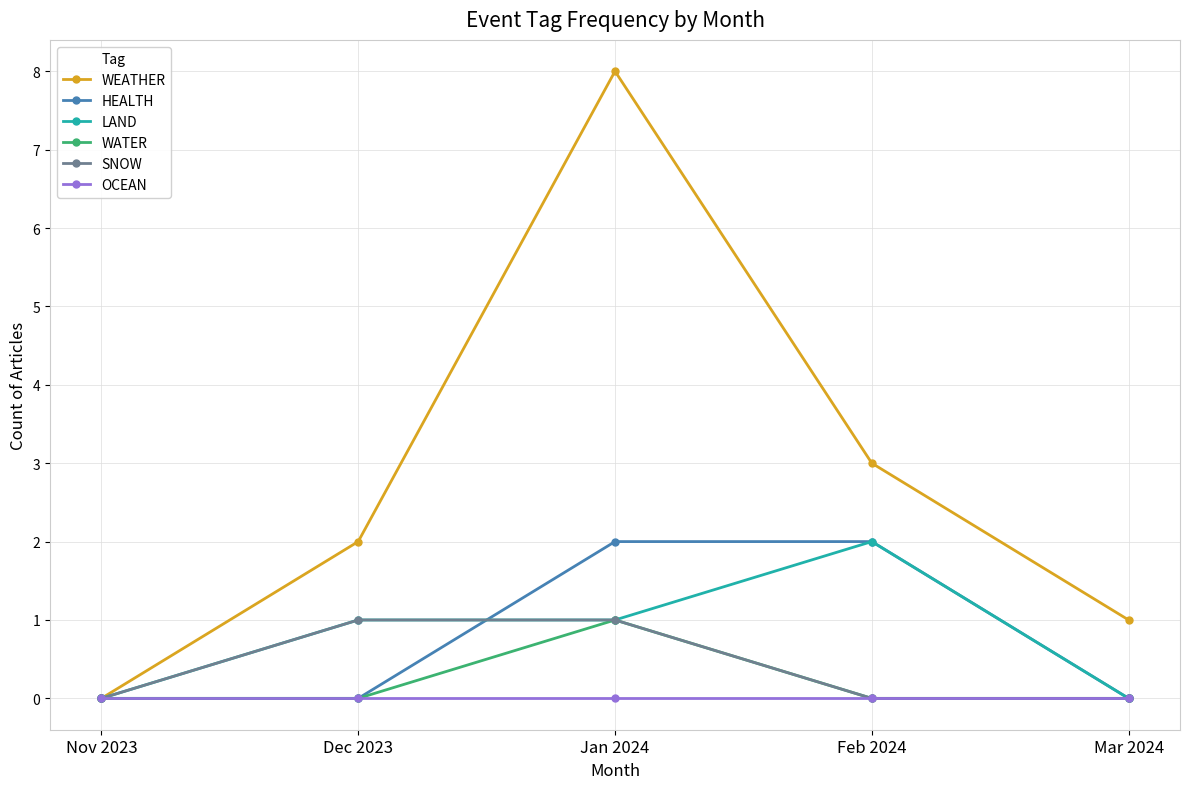

Reading right to left, extract all data points from this chart.

WEATHER: 1	3	8	2	0
HEALTH: 0	2	2	0	0
LAND: 0	2	1	1	0
WATER: 0	0	1	0	0
SNOW: 0	0	1	1	0
OCEAN: 0	0	0	0	0